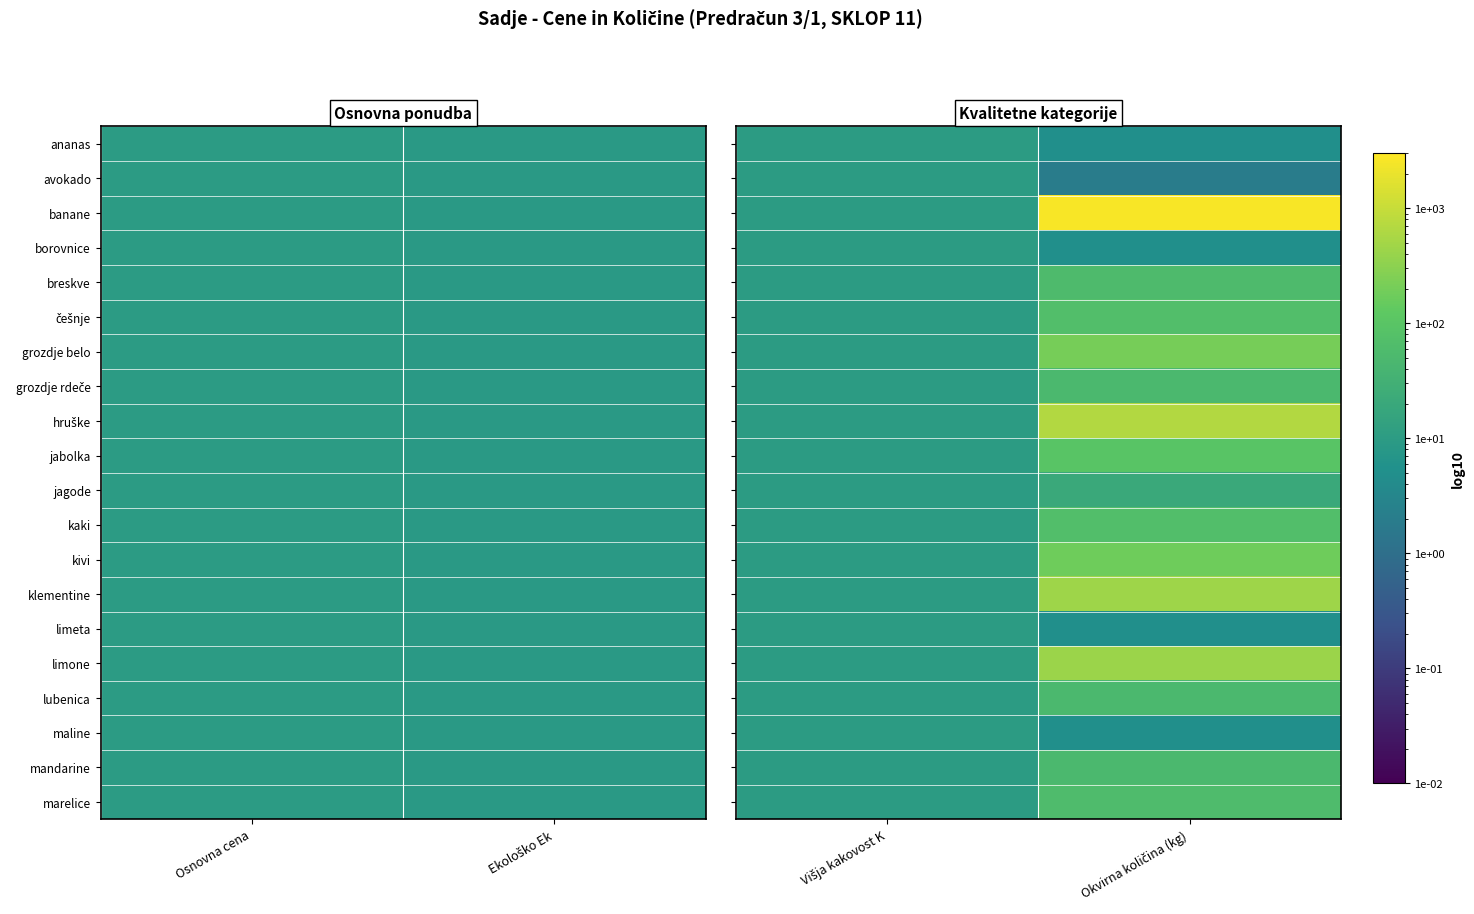

Which series has the largest range (max minus min)?

banane